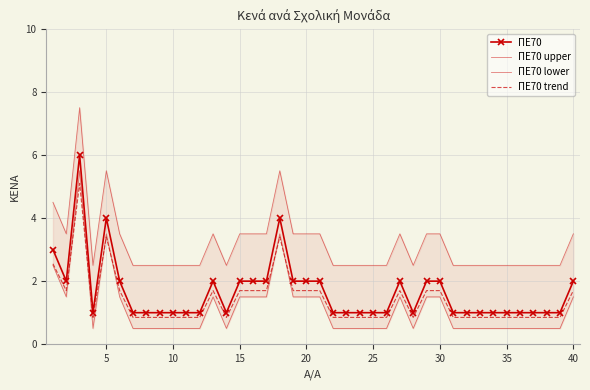

What is the maximum value shown in the chart?

7.5